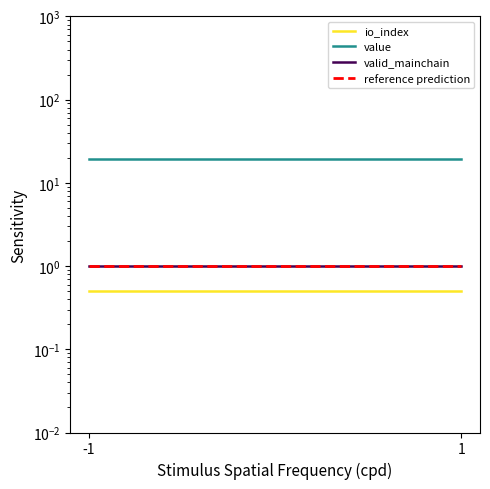

Which category has the lowest value in the valid_mainchain series?

-1